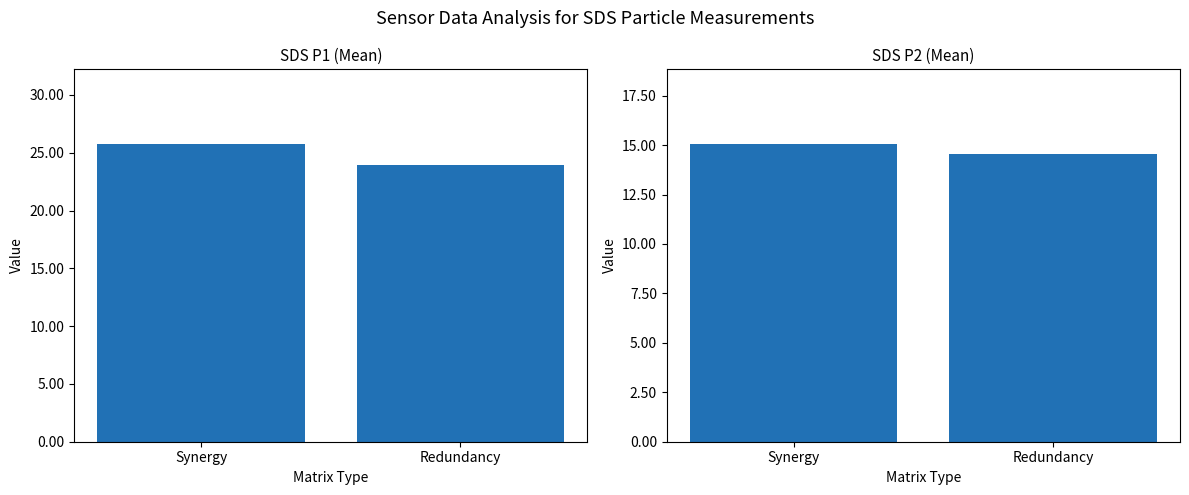

At which label is SDS_P2 closest to 14?

Redundancy